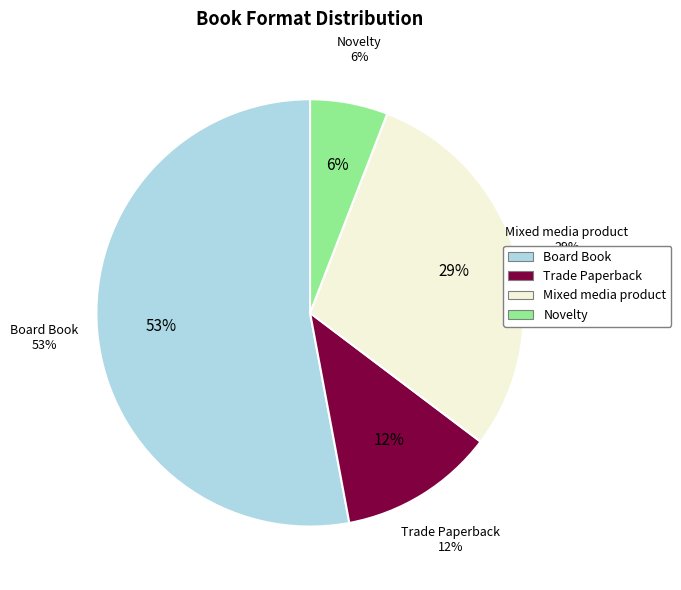

Does Mixed media product represent more than half of the total?

No